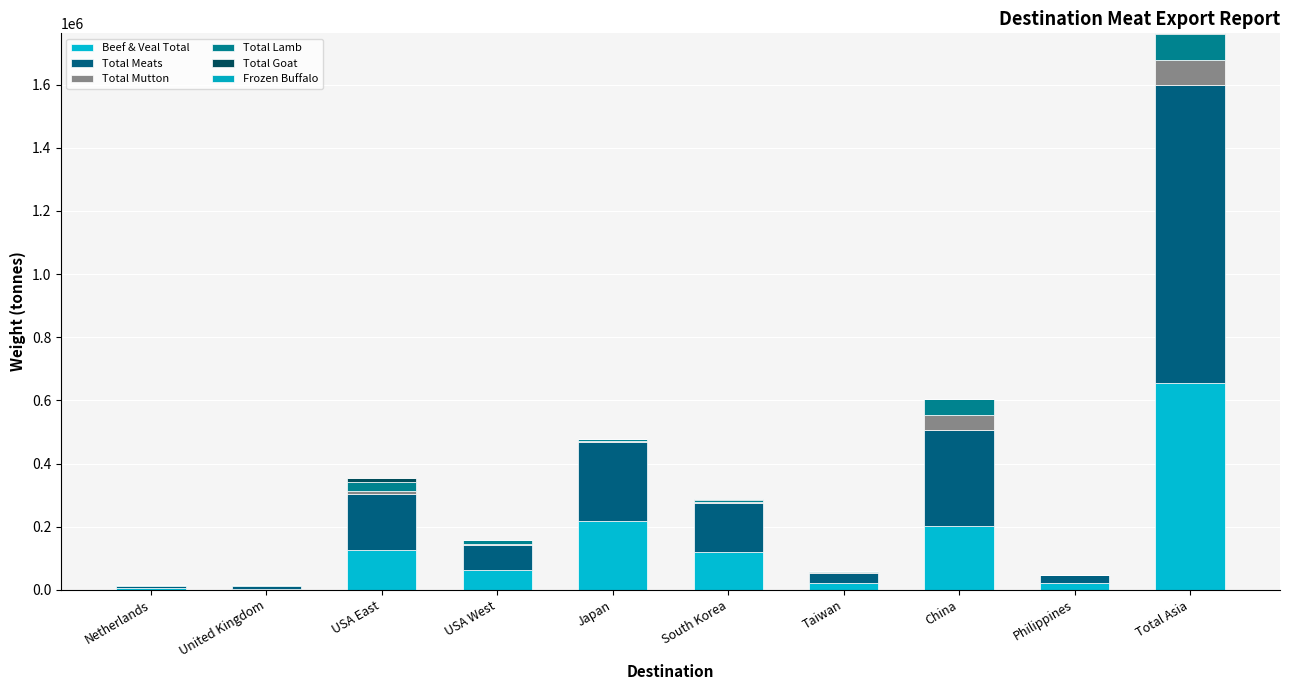

Which has a higher value, United Kingdom or China?

China